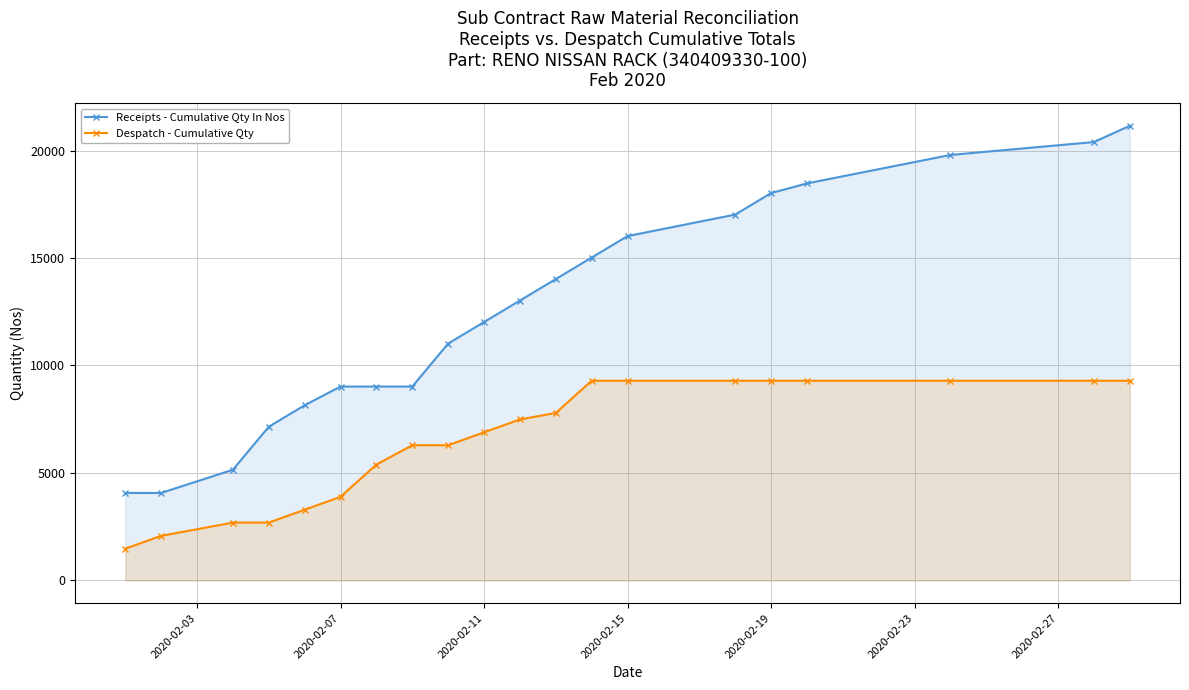

True or false: Receipts - Cumulative Qty In Nos has more than 2 interior local peaks.

False